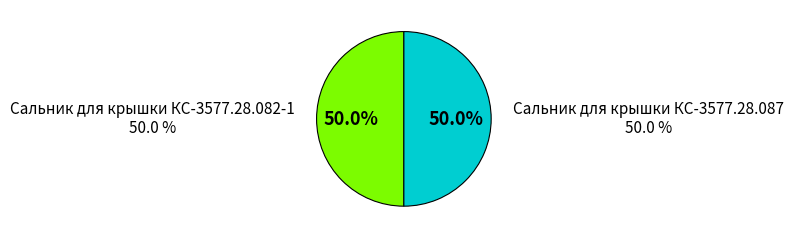

How much of the chart is everything except Сальник для крышки КС-3577.28.087?

50.0%